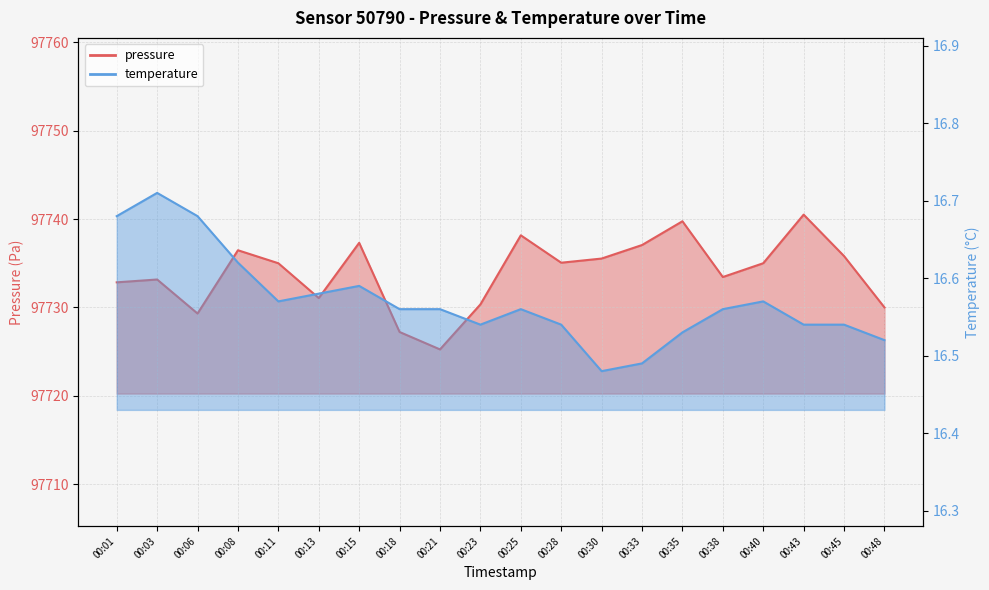

Rank the series by their average value, from lowest to highest.

temperature, pressure